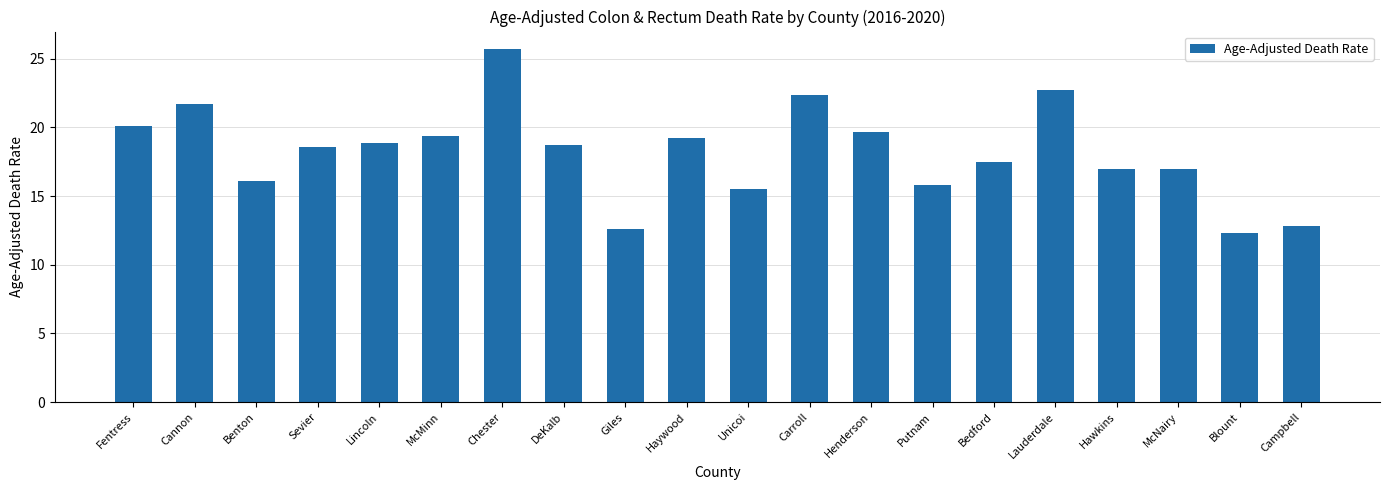

What position from the right is Putnam?

7